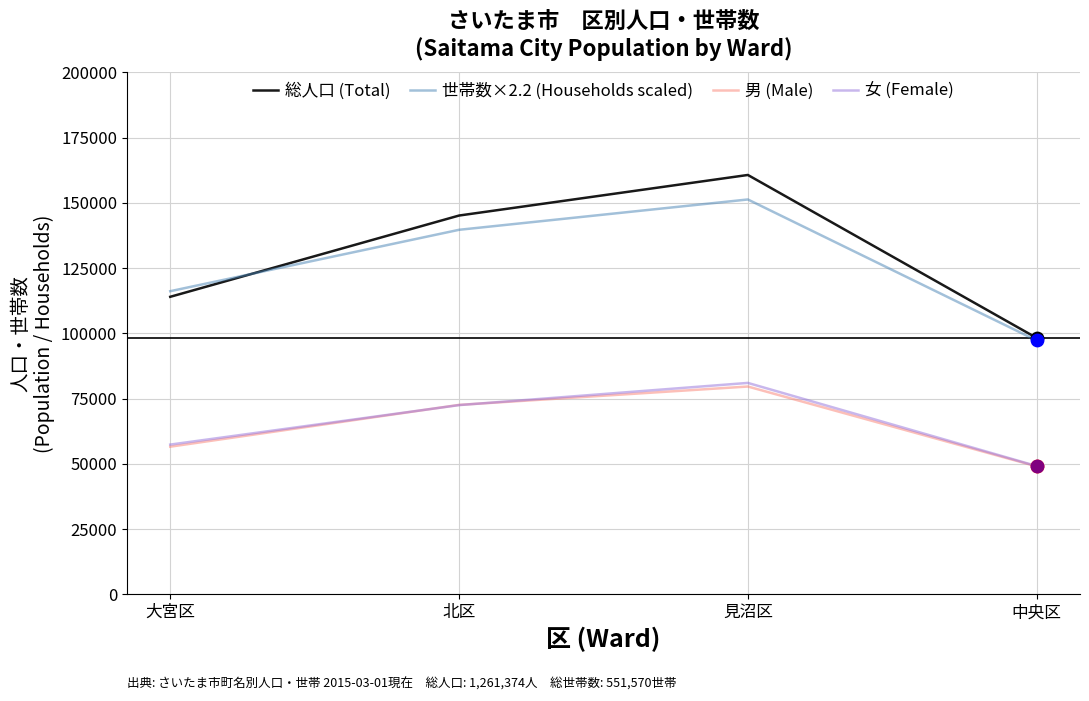

Which series has the largest total across all categories?

総人口 (Total)